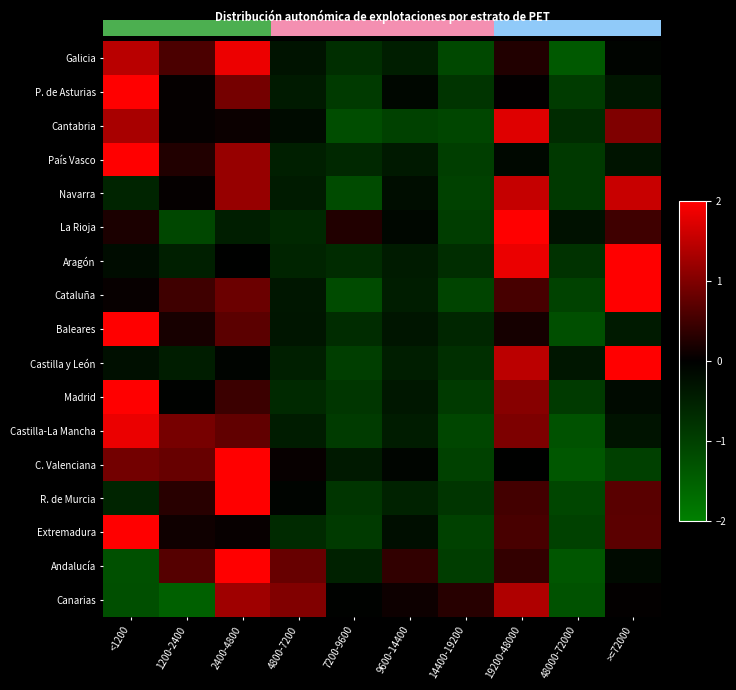

How many values in Galicia are below zero?

6